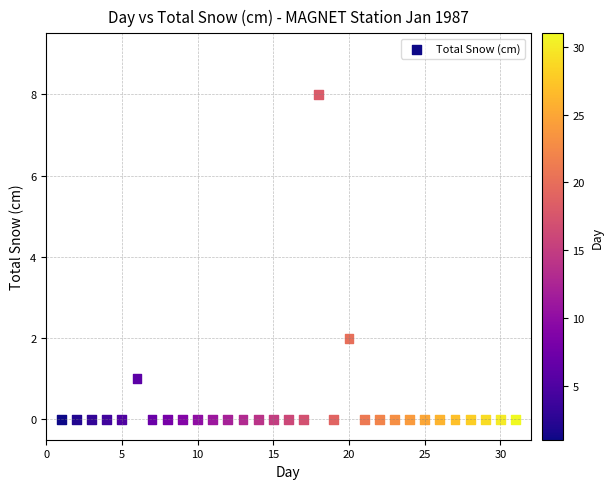

What is the range of X values (max minus min)?

30